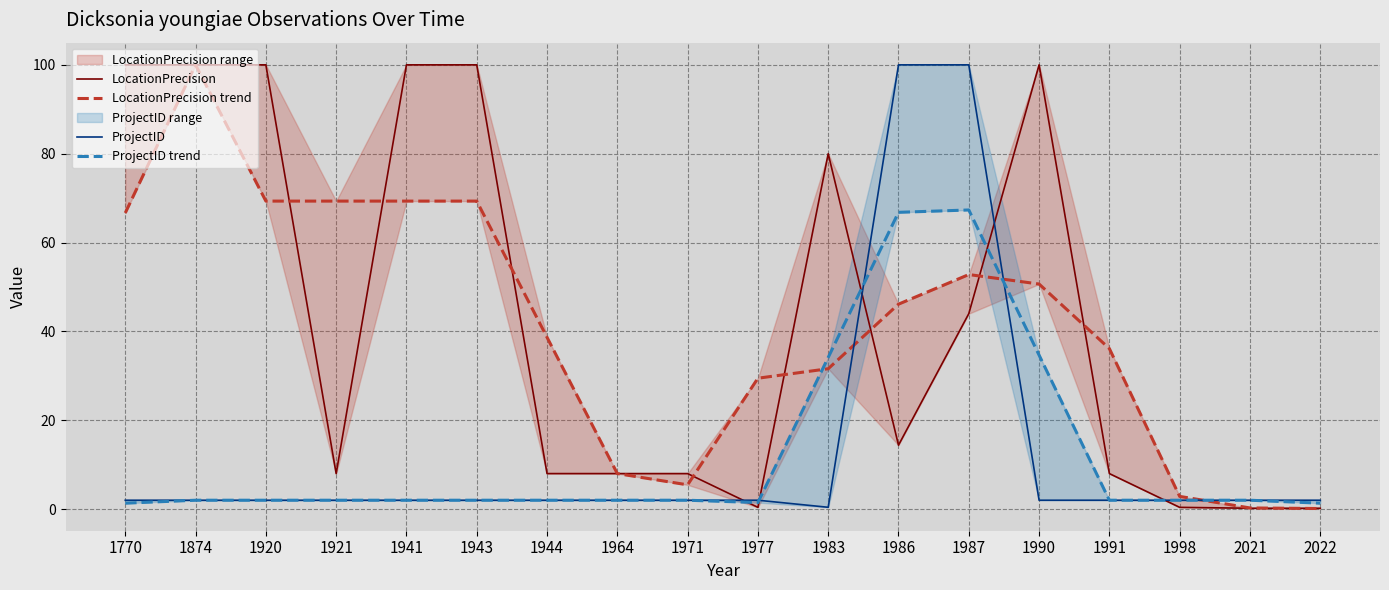

What are all the series names shown in the legend?

LocationPrecision, LocationPrecision trend, ProjectID, ProjectID trend